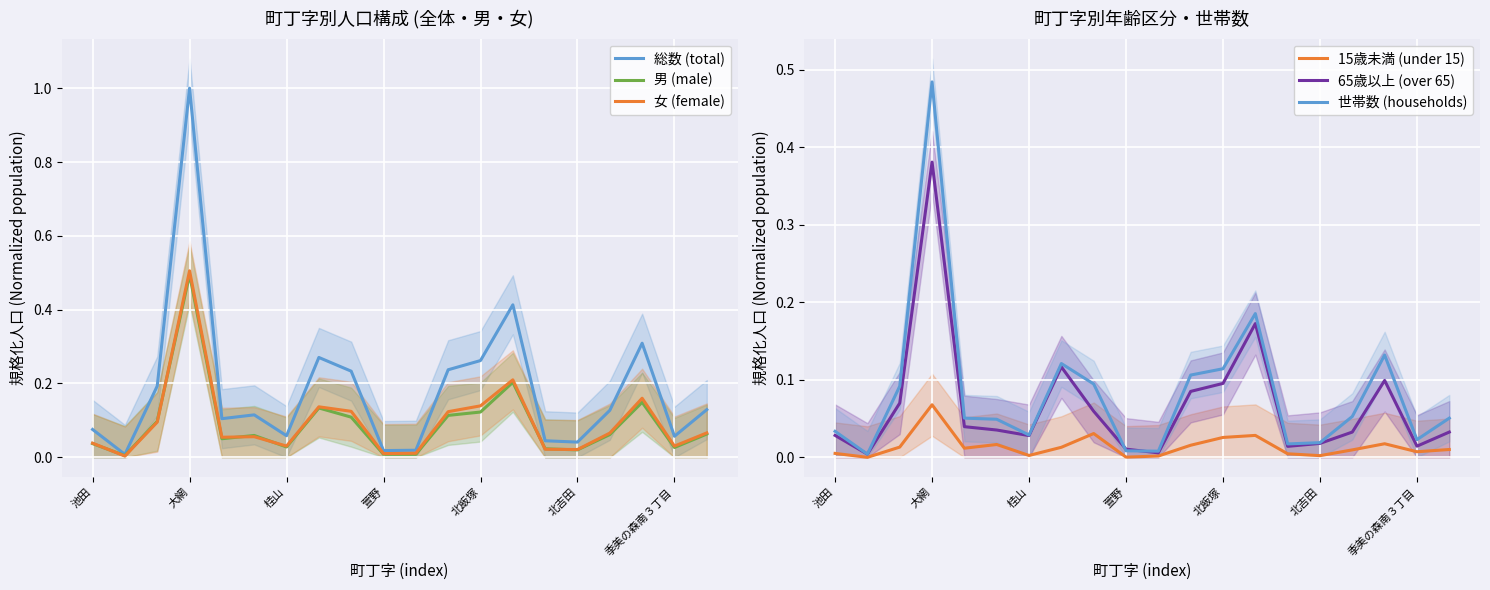

The value of 女 (female) at 大網 is 0.5. True or false?

True